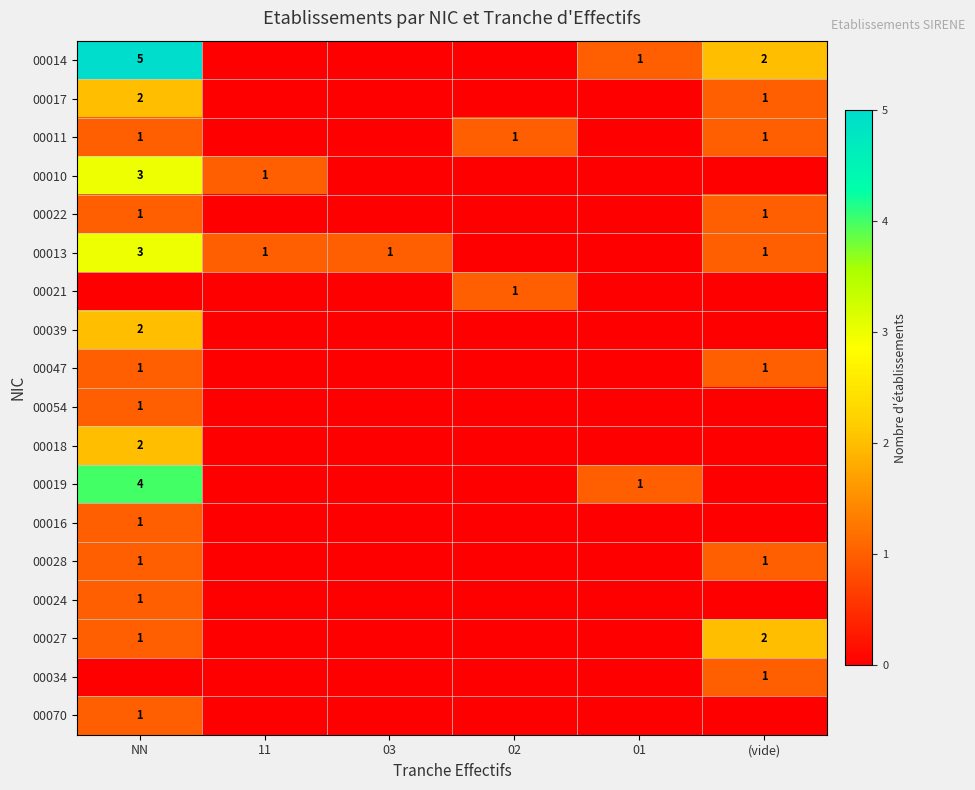

The value of 00028 at NN is 1. True or false?

True